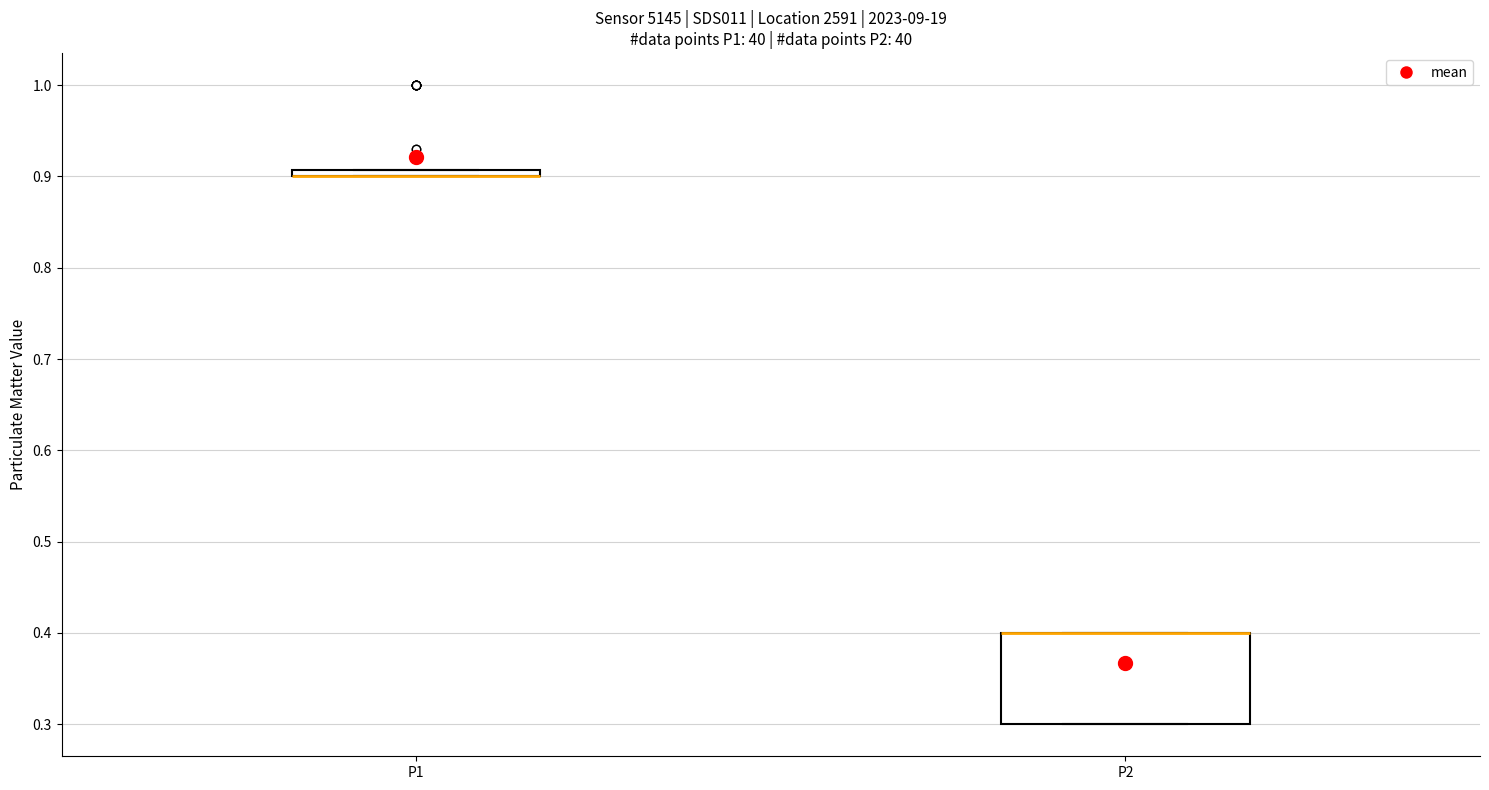

Where is the upper edge of the box for P2 on the y-axis? The values are not printed on the chart, so give them approximately, as read against the axis.

0.40